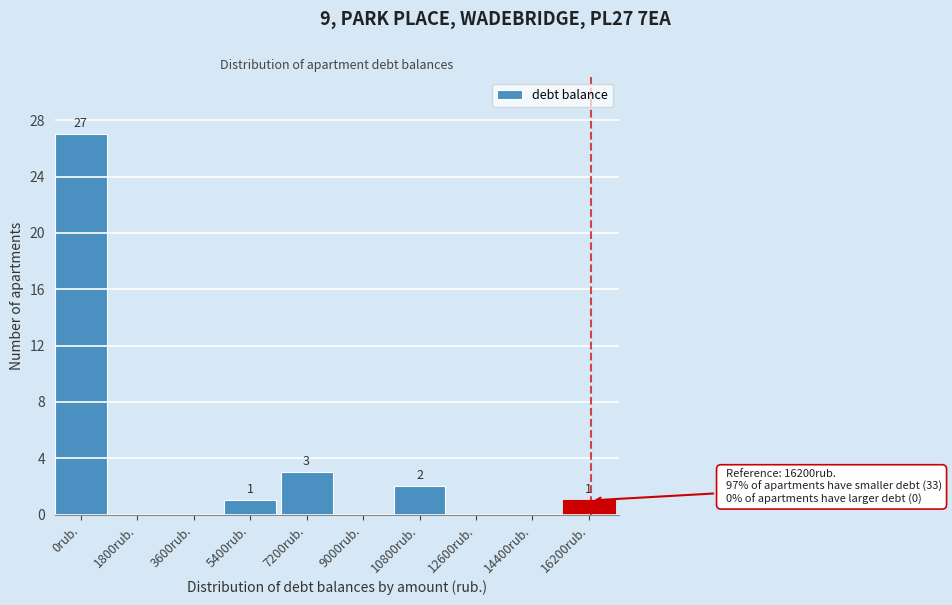

Reading left to right, transcribe all the data shown in this chart.

0rub.=27	1800rub.=0	3600rub.=0	5400rub.=1	7200rub.=3	9000rub.=0	10800rub.=2	12600rub.=0	14400rub.=0	16200rub.=1